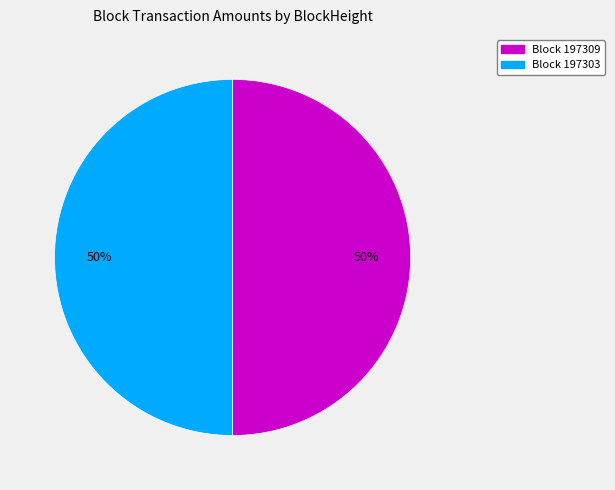

To the nearest percent, what is the average slice percentage?

50%